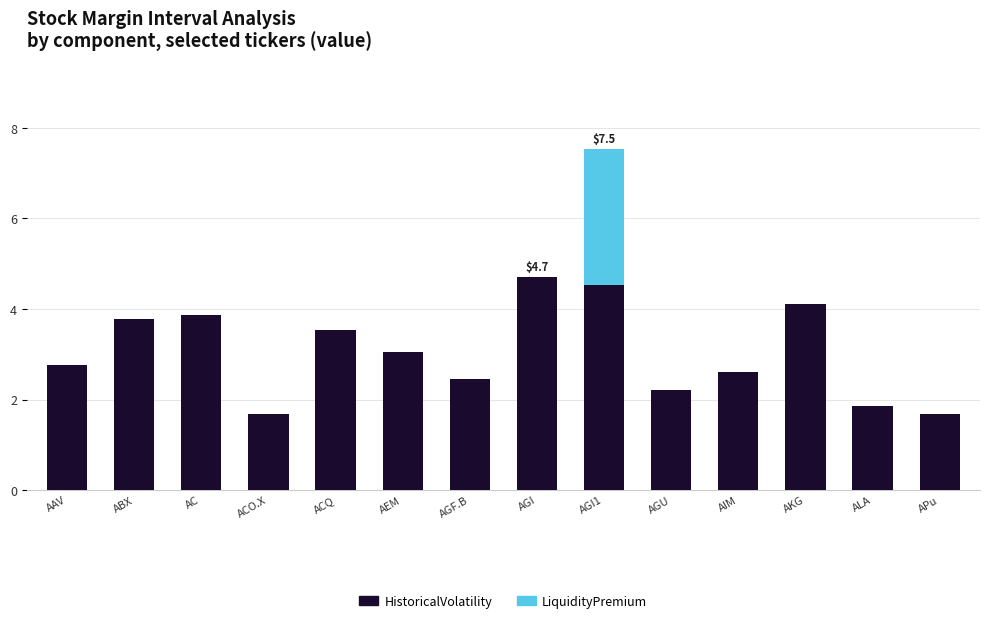

What are all the series names shown in the legend?

HistoricalVolatility, LiquidityPremium